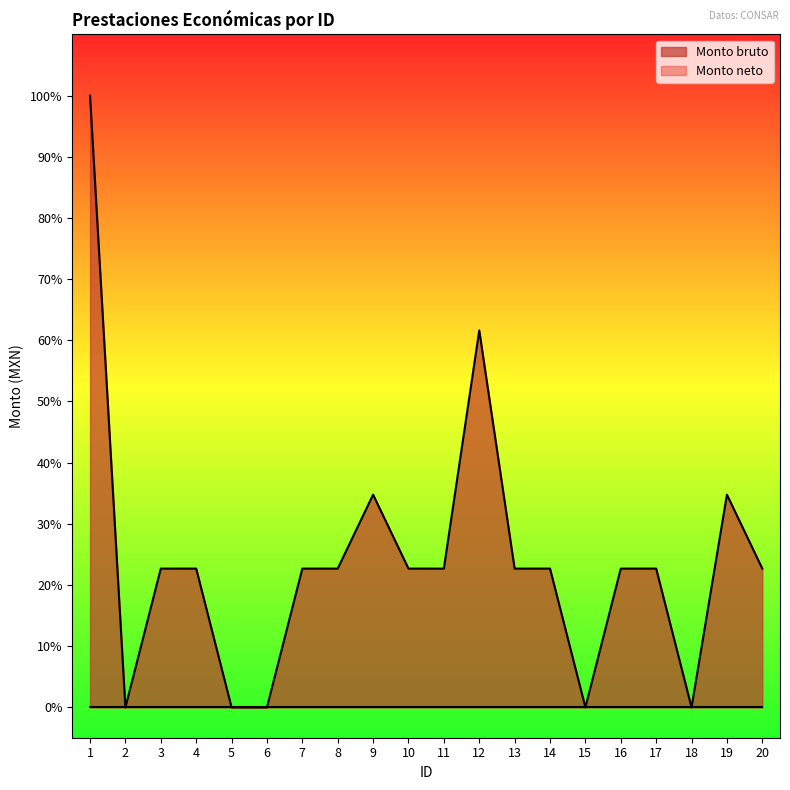

What is the value of the 9th point from the left?

14015.5